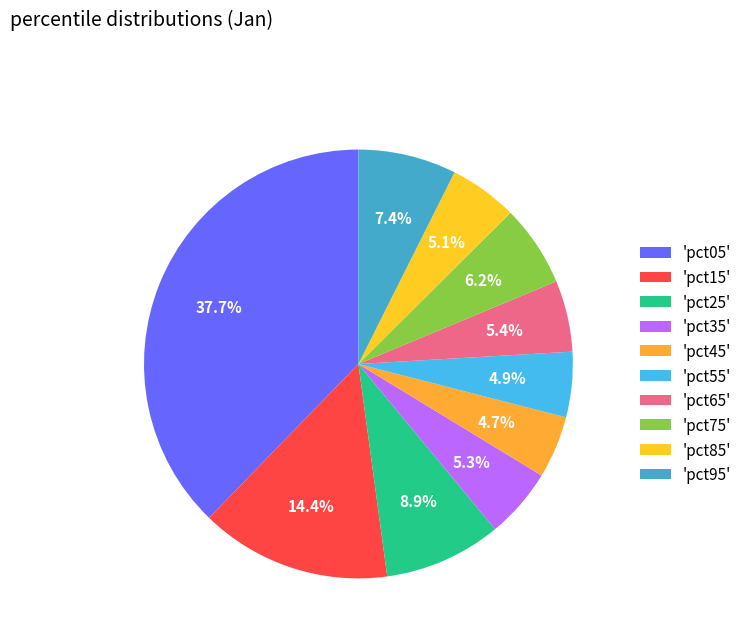

Count the number of slices in the pie.

10